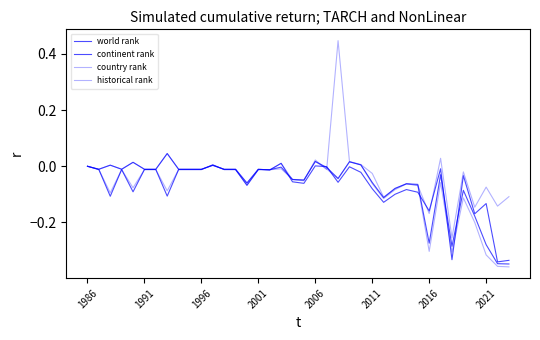

At which category does the chart reach its peak across all series?

22